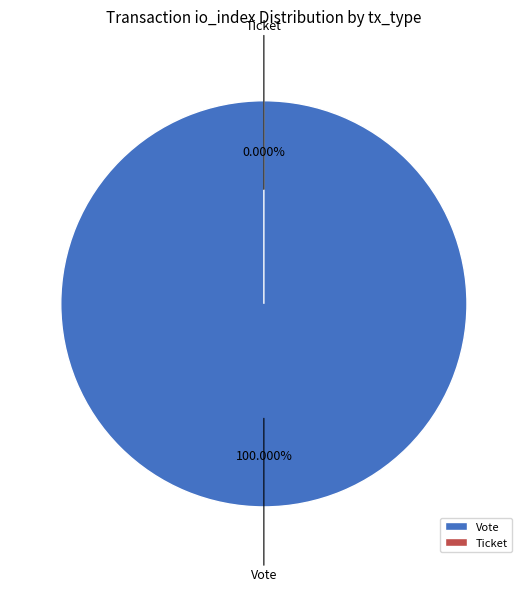

What is the change in value from Vote to Ticket?

-1